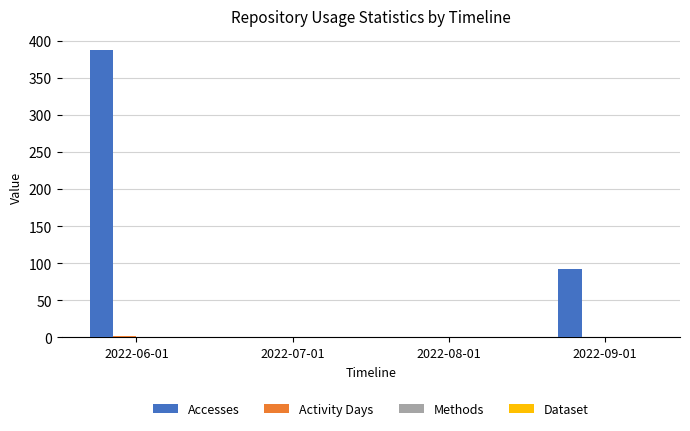

At which category is the sum across all series the highest?

2022-06-01